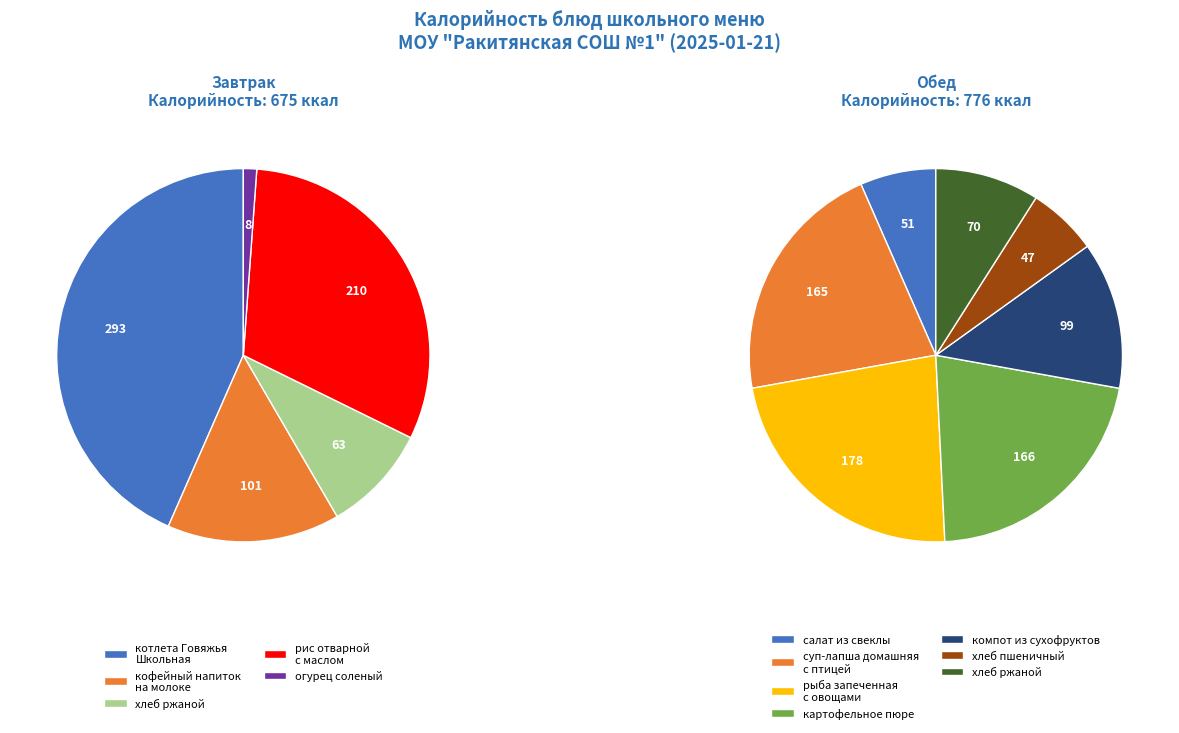

Which slice is the largest?

котлета Говяжья Школьная